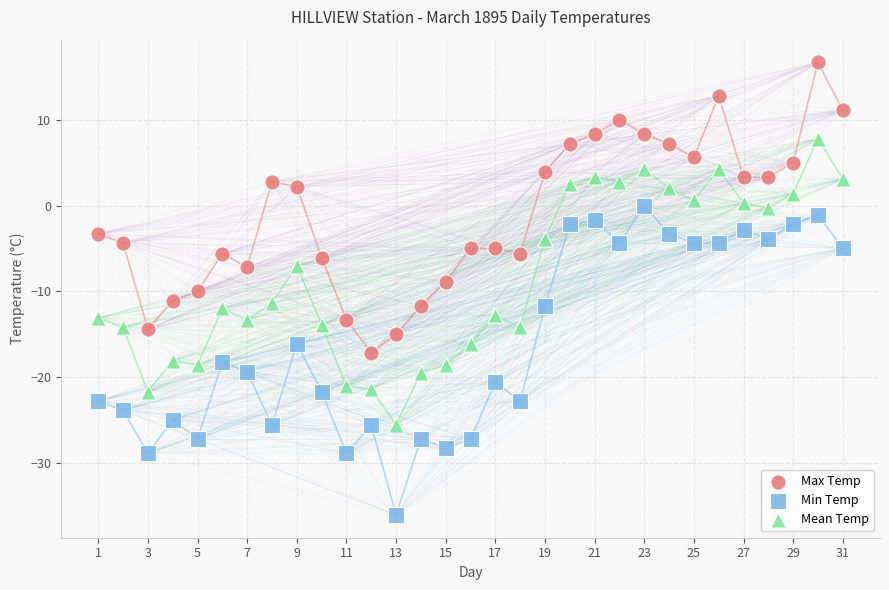

What are all the series names shown in the legend?

Max Temp, Min Temp, Mean Temp